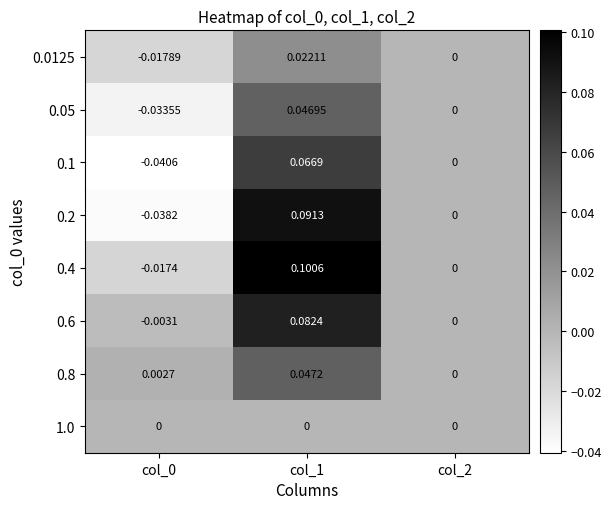

Rank the series at col_1 from highest to lowest value.

0.4, 0.2, 0.6, 0.1, 0.8, 0.05, 0.0125, 1.0